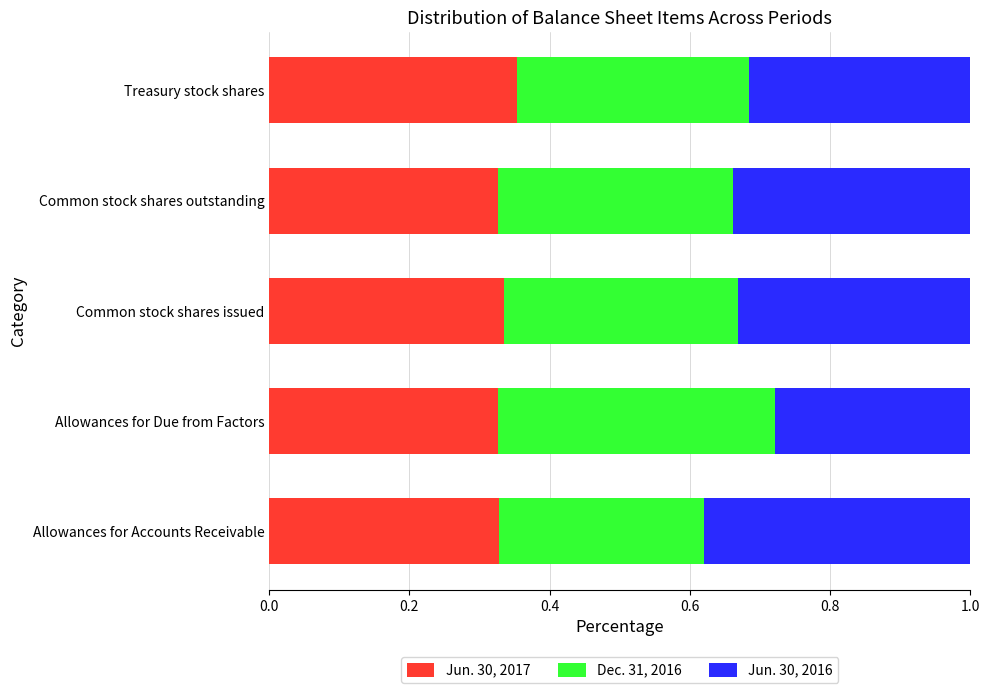

What is the total value across all series at Common stock shares issued?

1.0